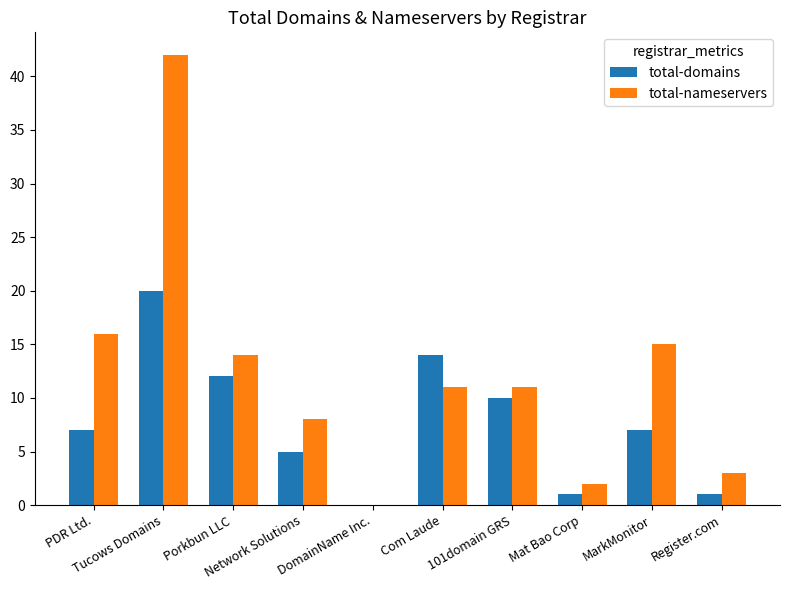

What are all the series names shown in the legend?

total-domains, total-nameservers